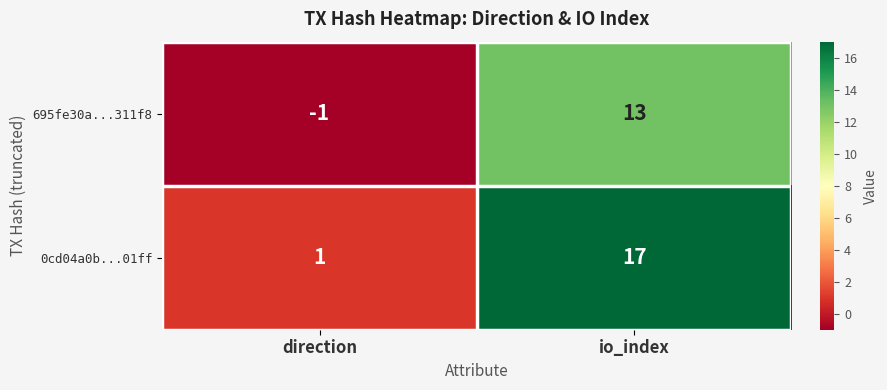

Which series changed the most between direction and io_index?

0cd04a0b...01ff